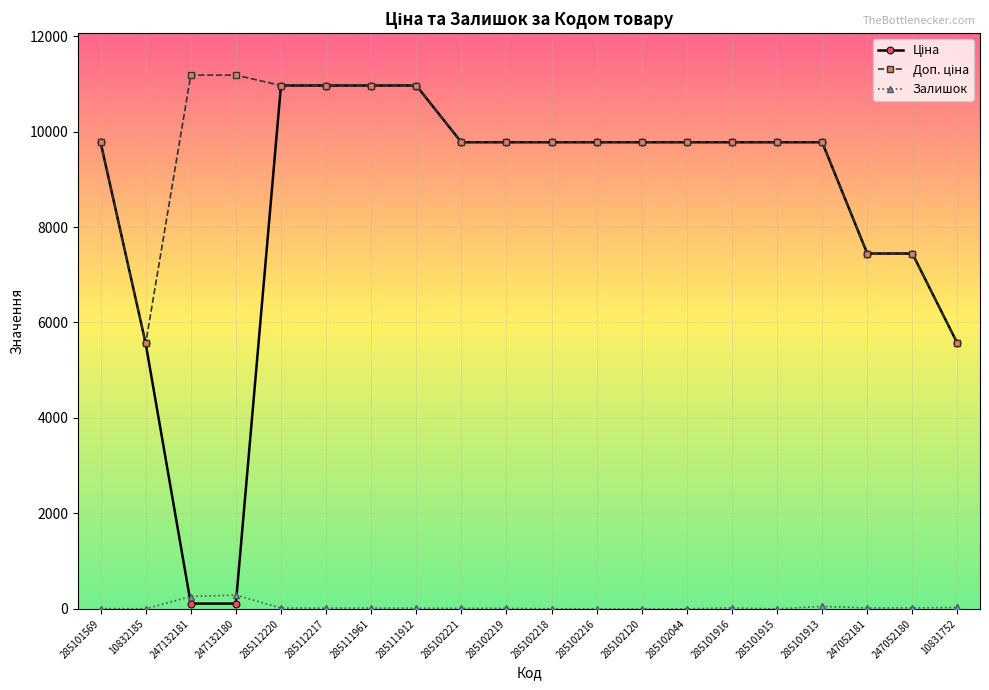

How many distinct data groups are displayed?

3